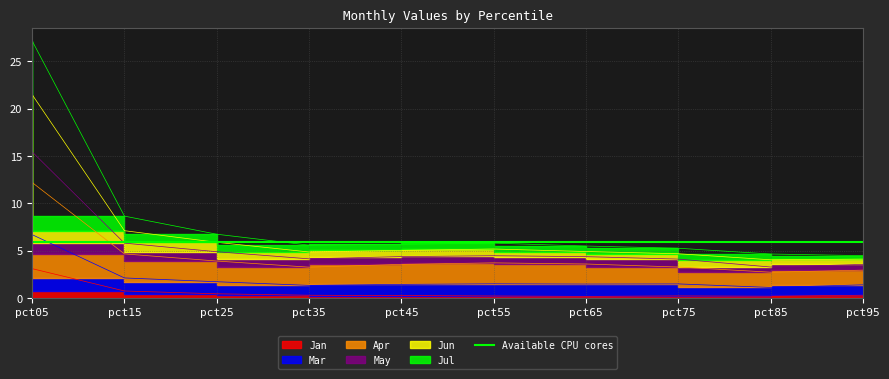

What is the sum of the Apr values at pct85 and pct35?

6.0